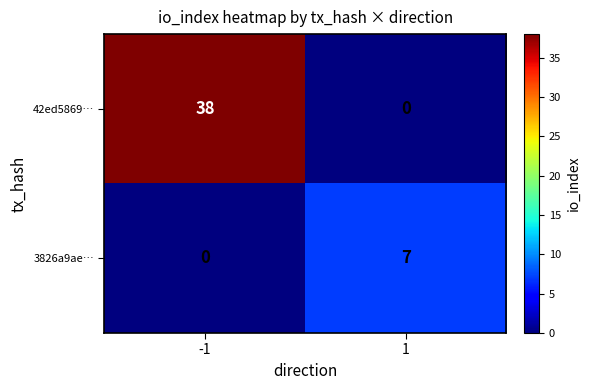

True or false: 3826a9ae… has a value of 12 at 1.

False